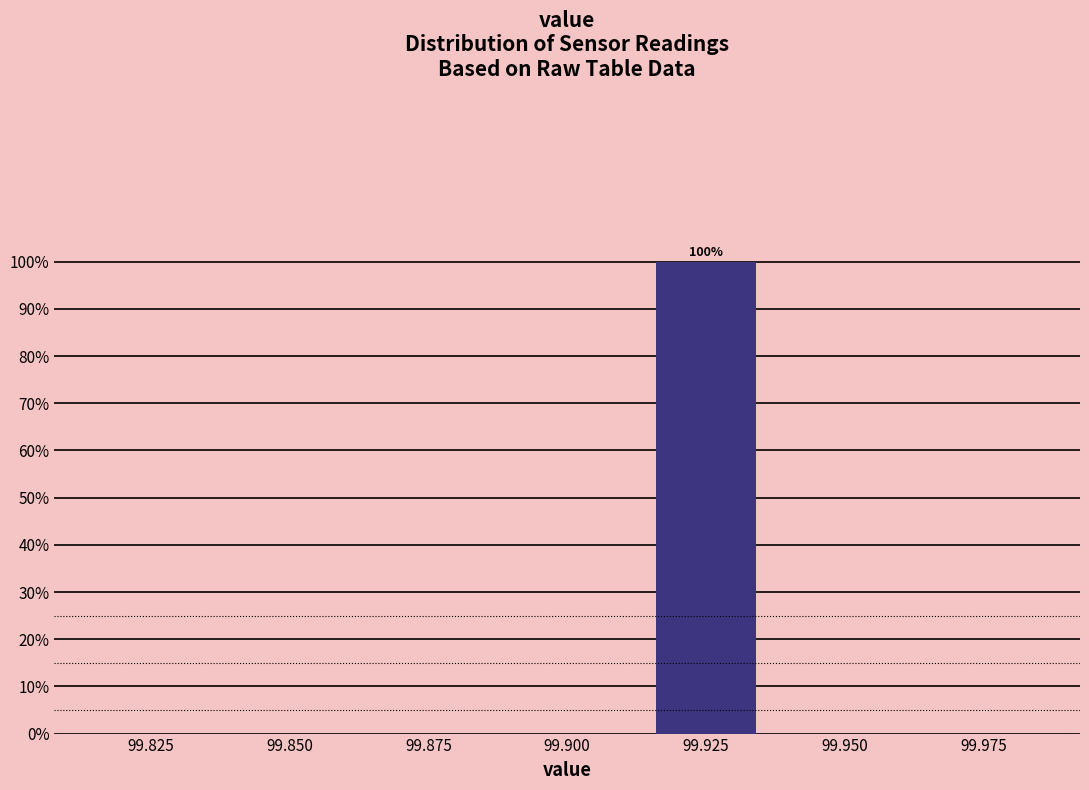

Reading left to right, transcribe all the data shown in this chart.

99.825=0	99.875=0	99.925=100	99.975=0